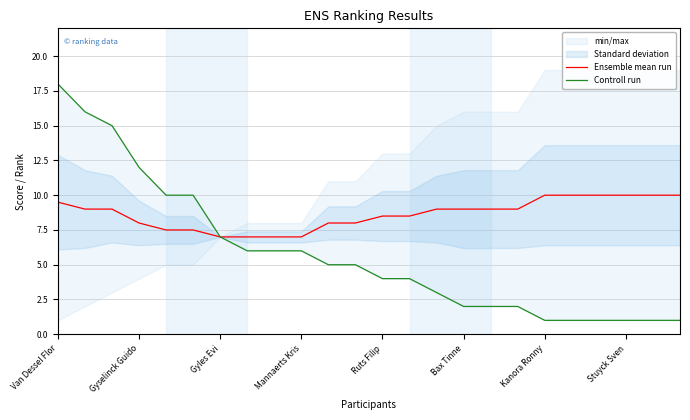

What is the difference between the maximum and minimum values in the Controll run series?

17.0